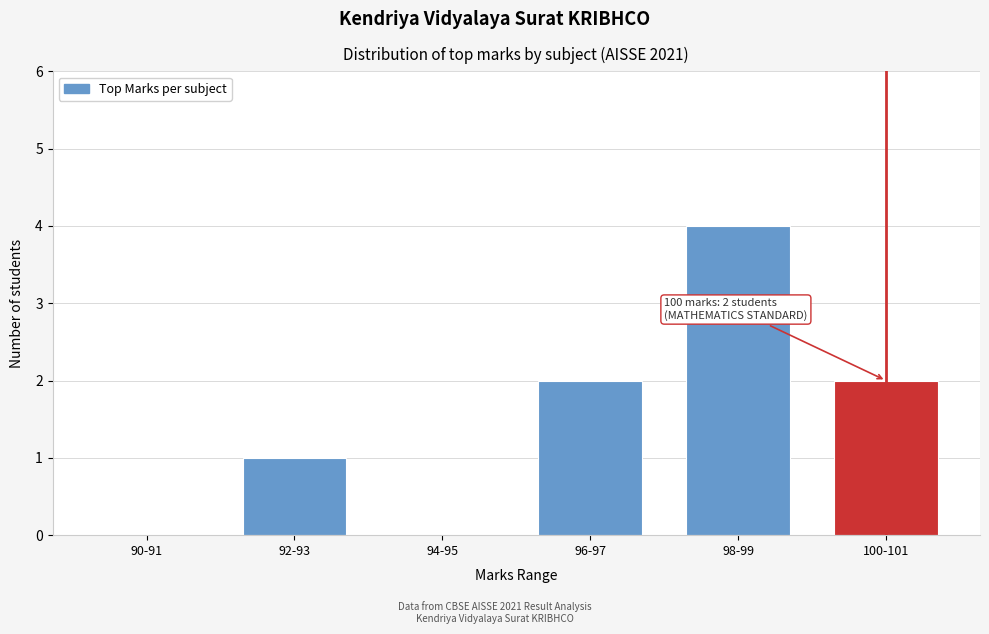

Reading left to right, what are all the values shown in this chart?

90-91=0	92-93=1	94-95=0	96-97=2	98-99=4	100-101=2